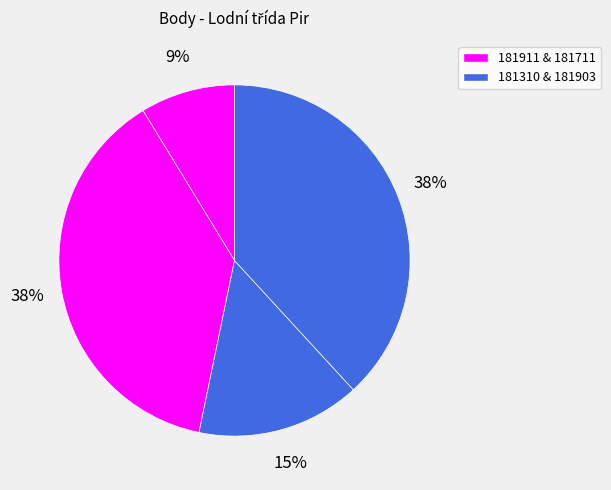

Rank the categories by value from lowest to highest.

181911, 181310, 181711, 181903